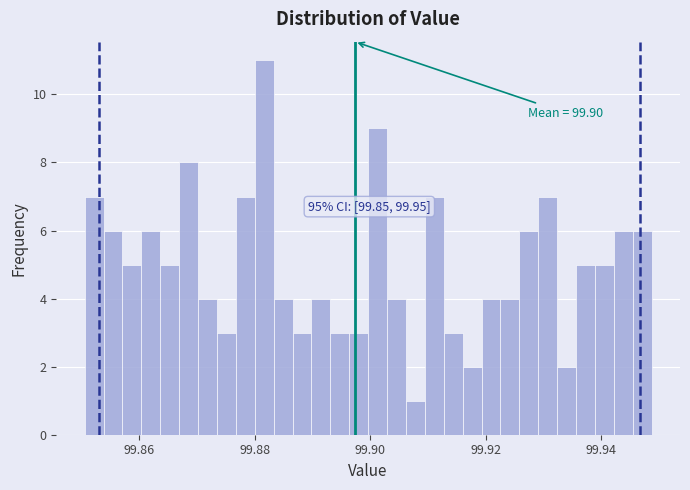

Around what value on the x-axis is the tallest bar? Give the approximate position of its centre, as read against the axis.

99.882